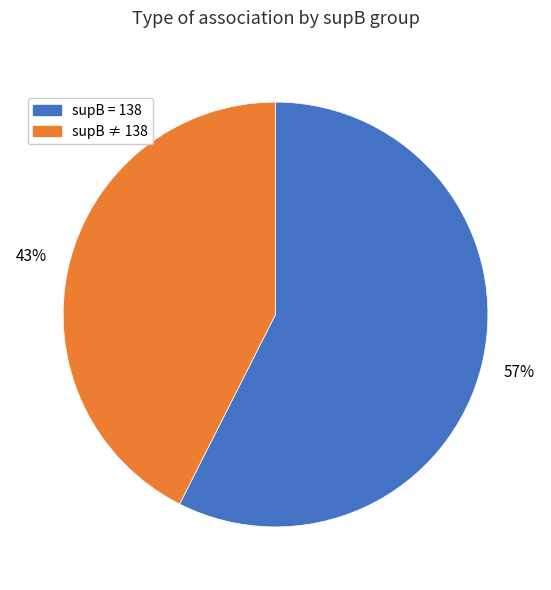

Does any single category account for the majority?

Yes